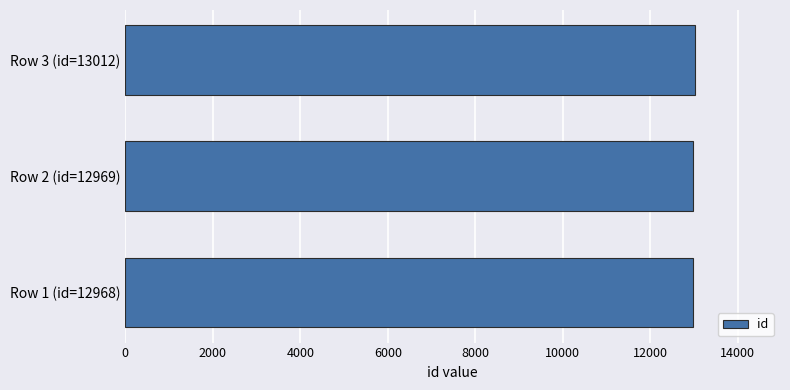

Is it true that the value at Row 3 (id=13012) is 13012?

True